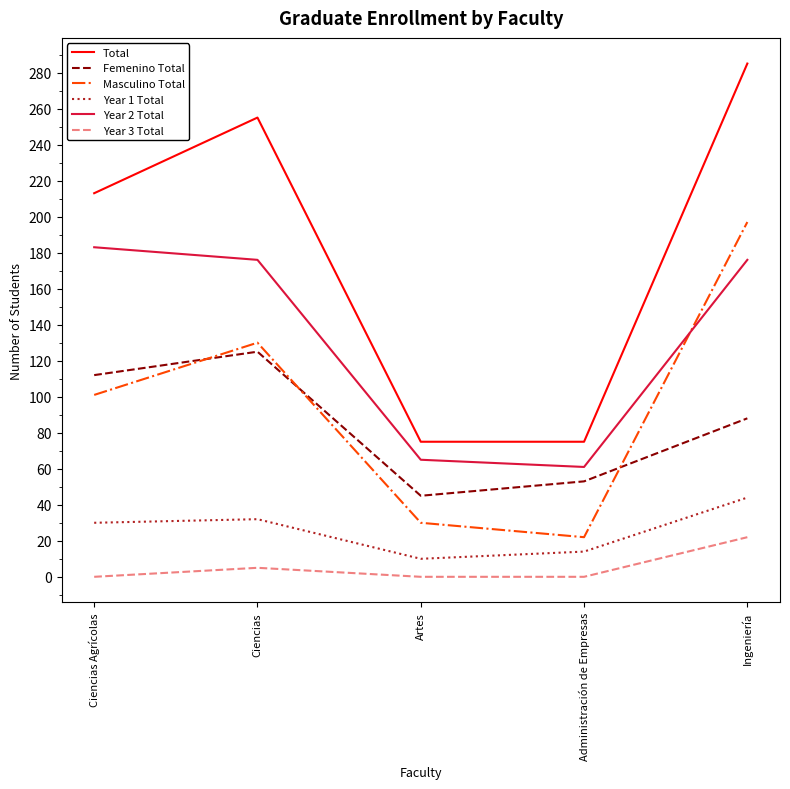

What is the difference between the Total values at Ciencias Agrícolas and Artes?

138